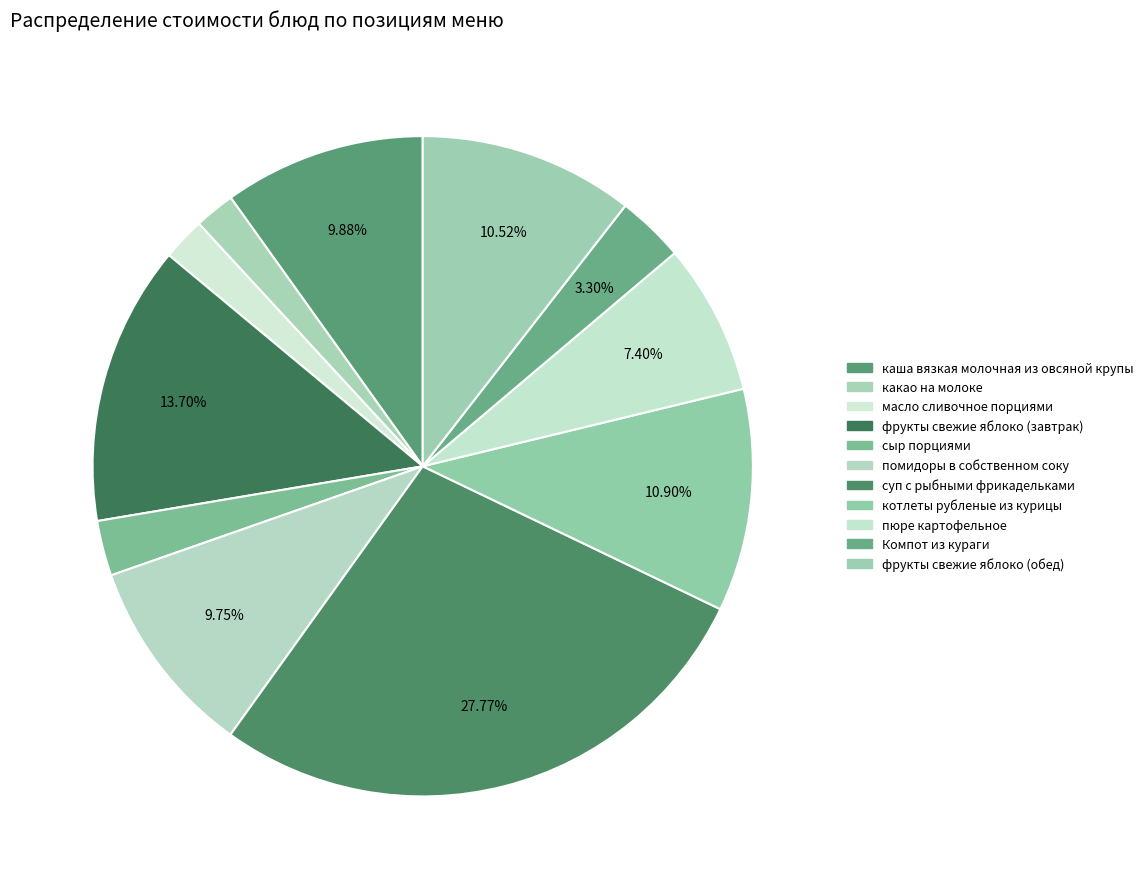

Rank the categories by value from lowest to highest.

какао на молоке, масло сливочное порциями, сыр порциями, Компот из кураги, пюре картофельное, помидоры в собственном соку, каша вязкая молочная из овсяной крупы, фрукты свежие яблоко (обед), котлеты рубленые из курицы, фрукты свежие яблоко (завтрак), суп с рыбными фрикадельками